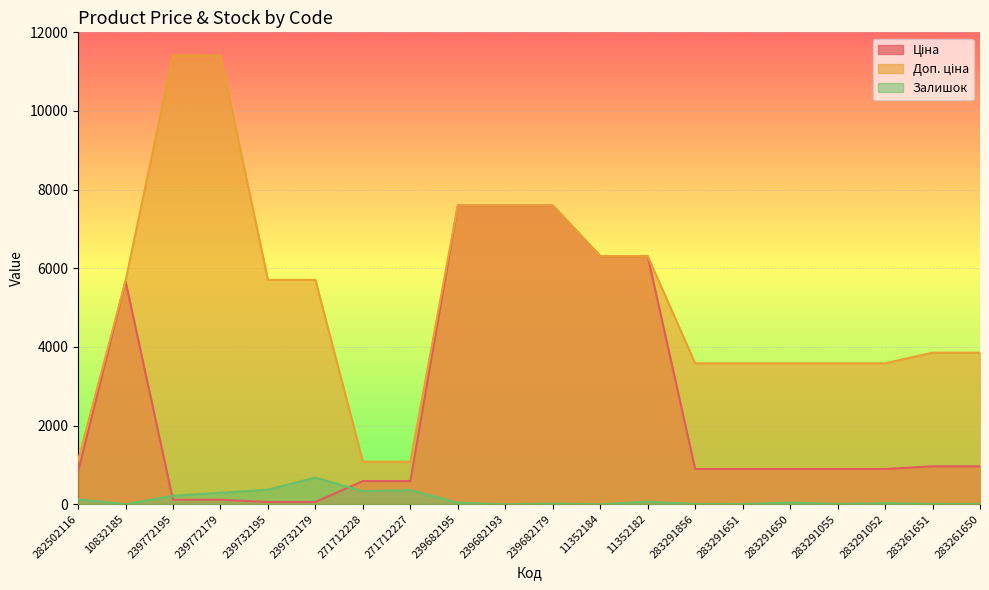

Where is Ціна nearest to the value 3826?

10832185